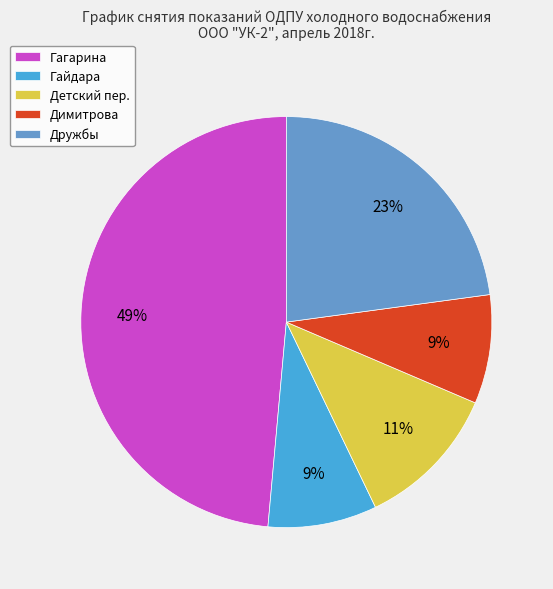

Which has a higher value, Детский пер. or Гагарина?

Гагарина